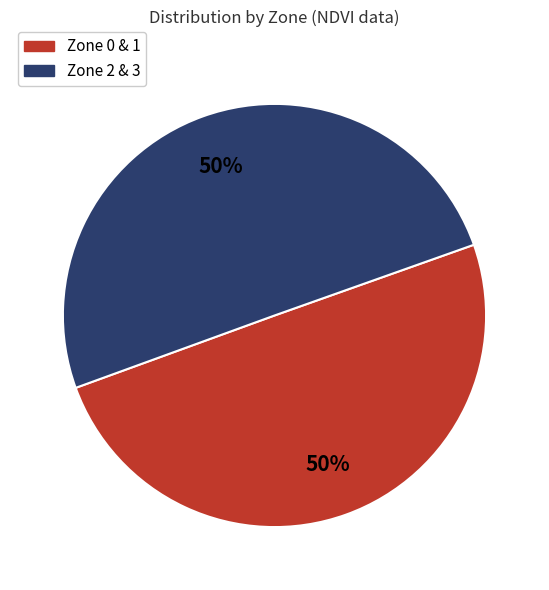

To the nearest percent, what is the combined percentage of Zone 2 & 3 and Zone 0 & 1?

100%